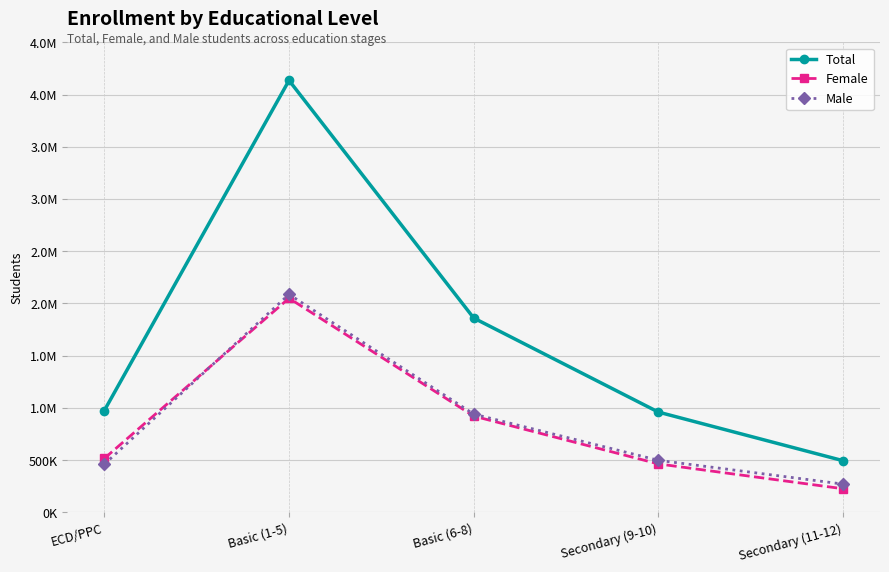

What is the label of the 5th point from the right?

ECD/PPC